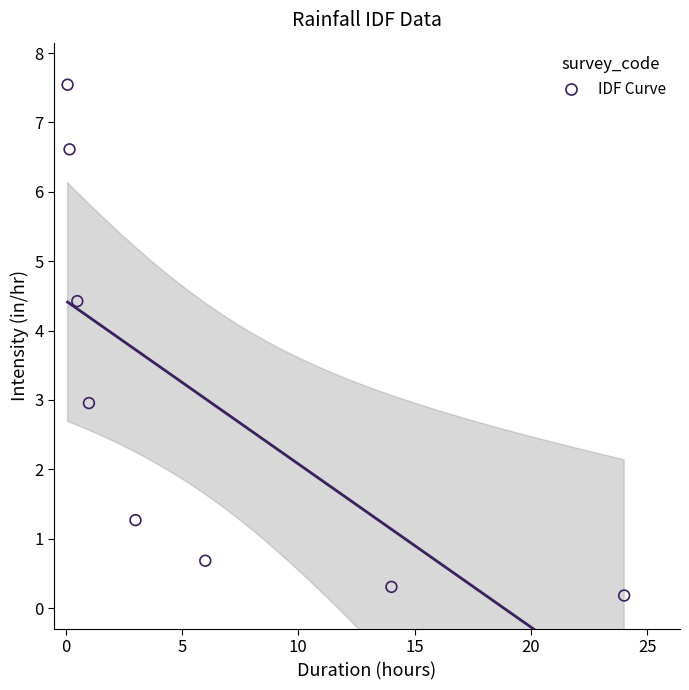

What is the average X value?

6.1